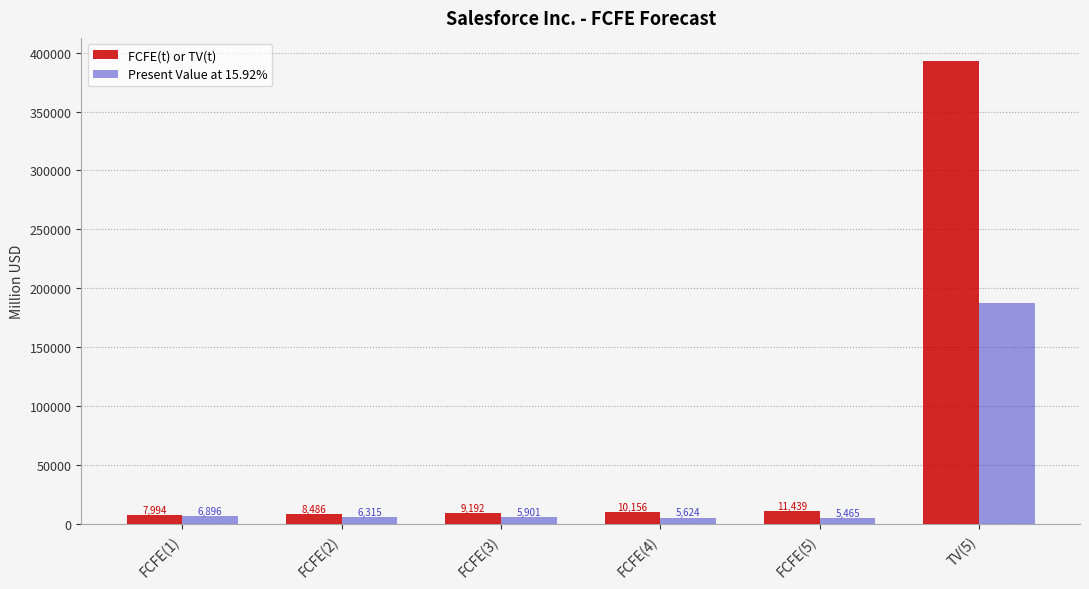

How many groups of bars are there?

6